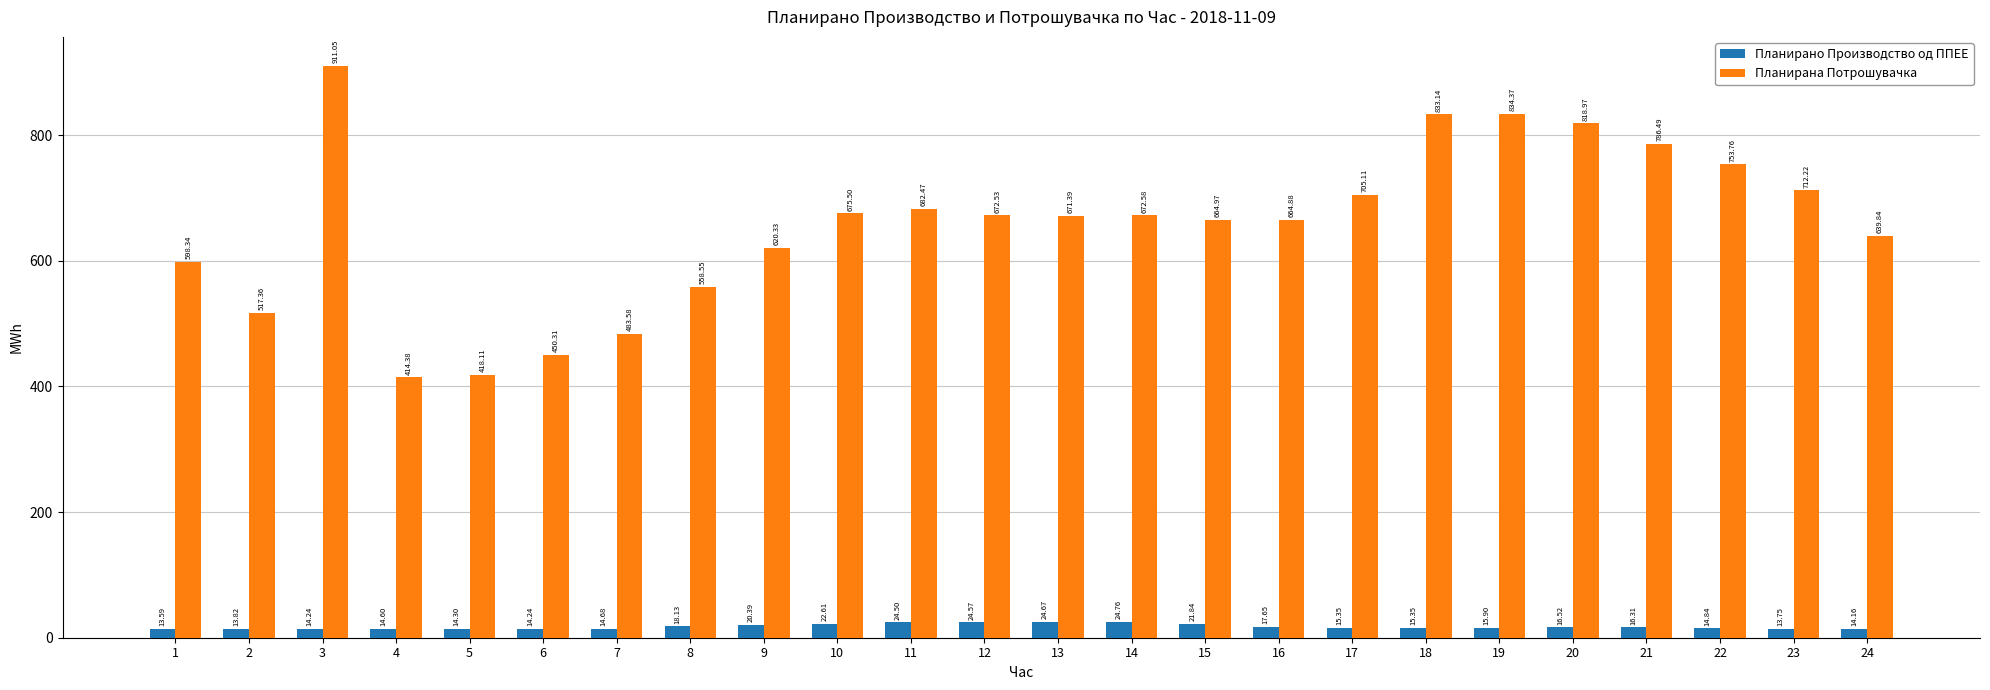

How many data points in Планирана Потрошувачка are above 672?

12